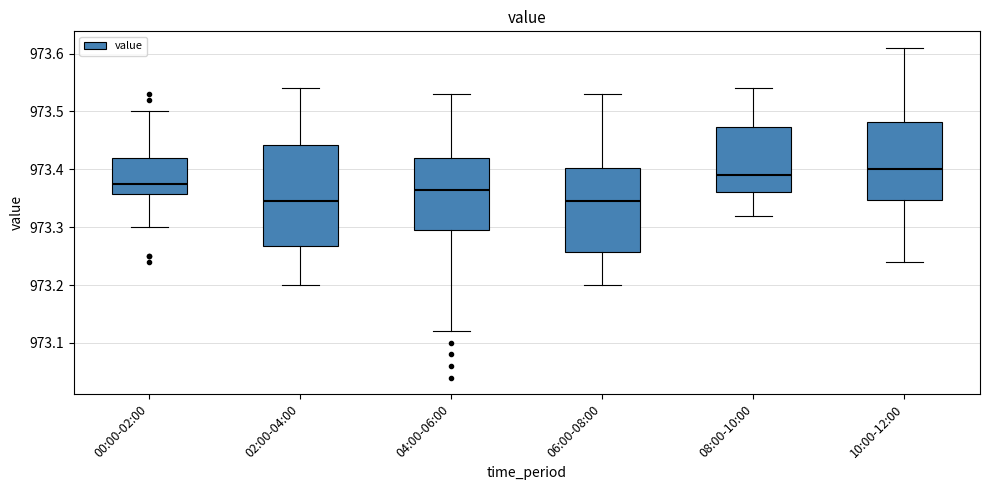

Where does the median line of the box for 02:00-04:00 sit on the y-axis? The values are not printed on the chart, so give them approximately, as read against the axis.

973.35